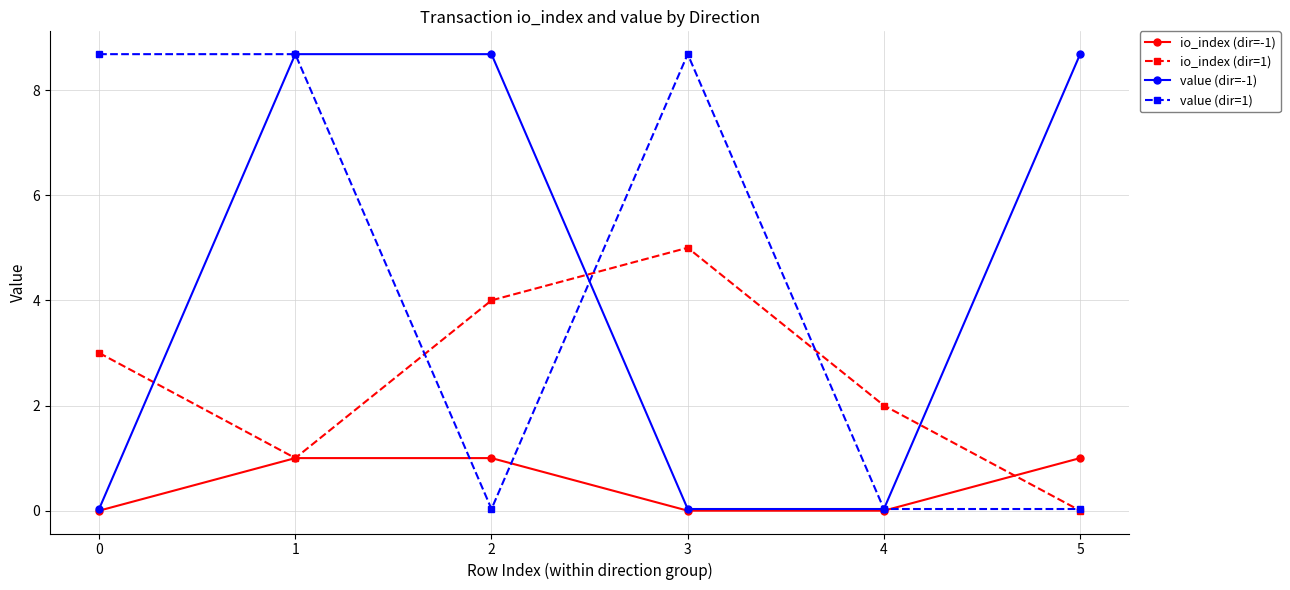

How many positive values does the io_index (dir=1) series have?

5